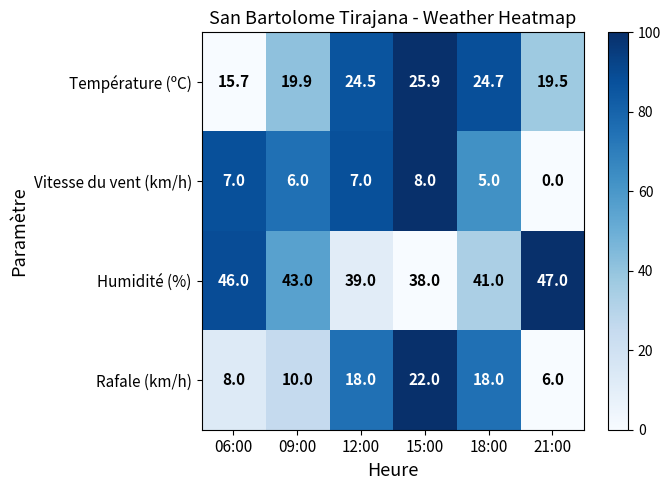

Count the number of data series in this chart.

4